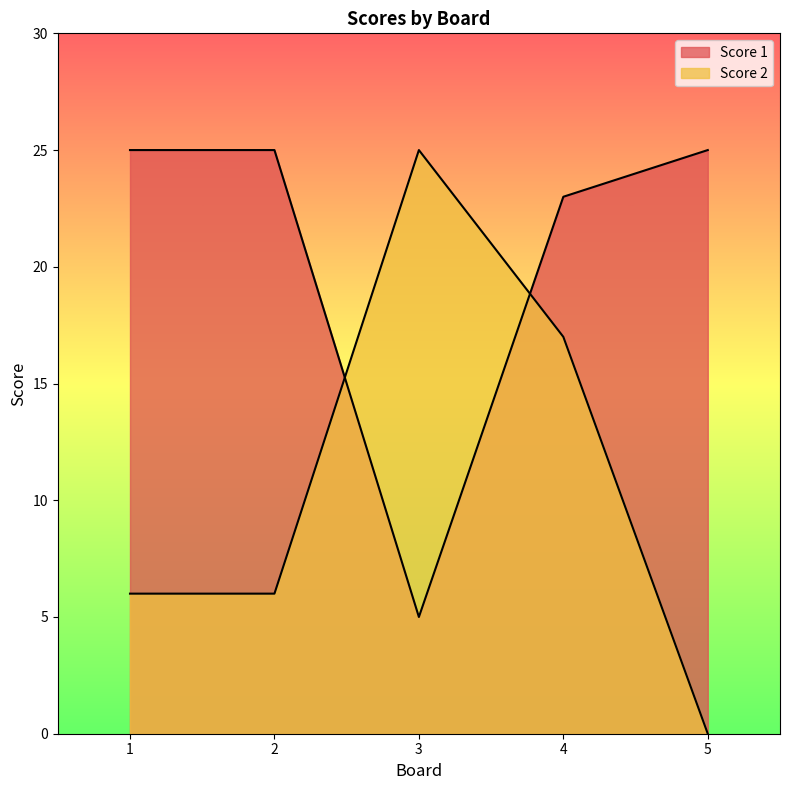

What is the value of the Score 1 point at the 1st from the left?

25